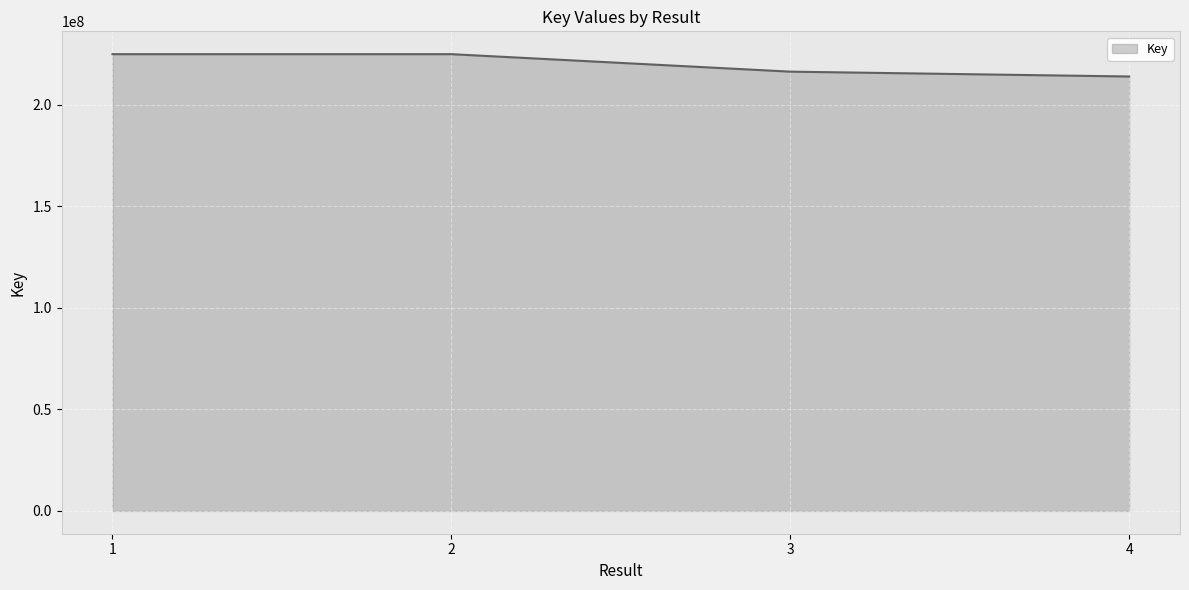

The chart shows a value of 68284162 at 4. True or false?

False